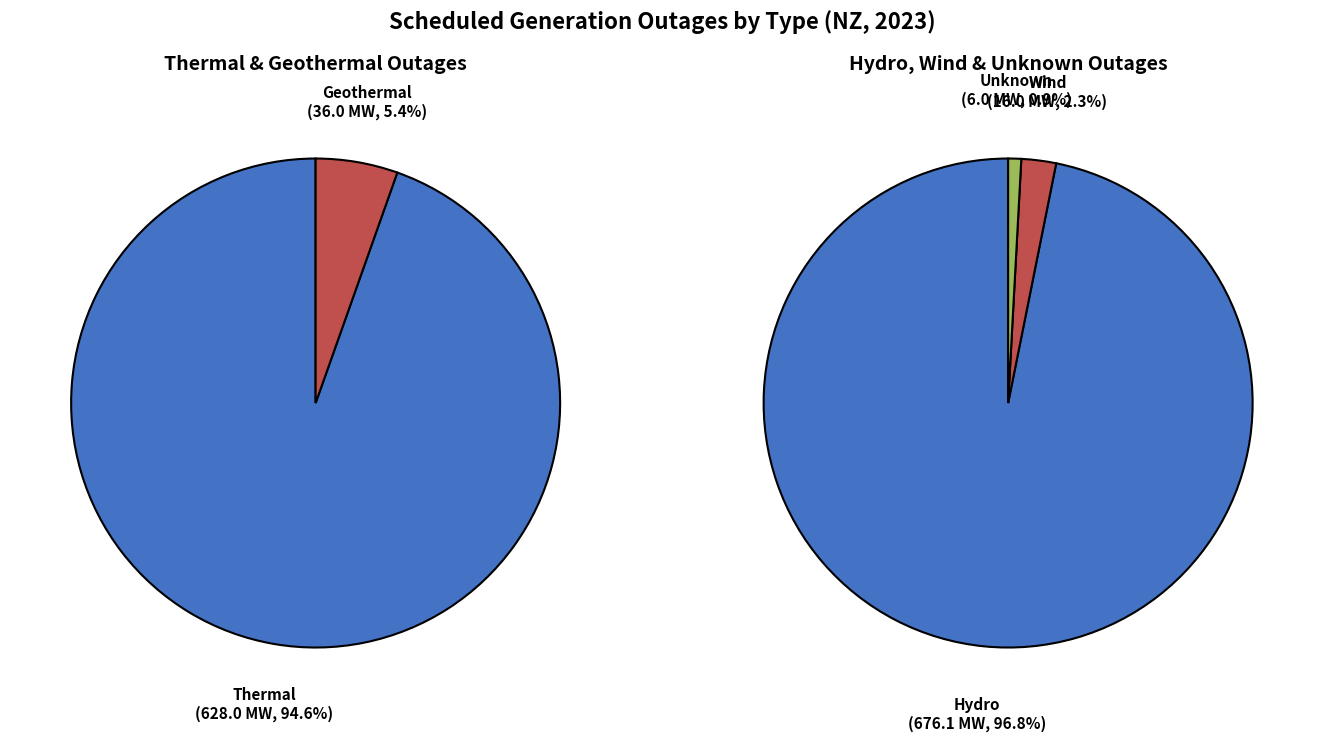

Count the number of slices in the pie.

5